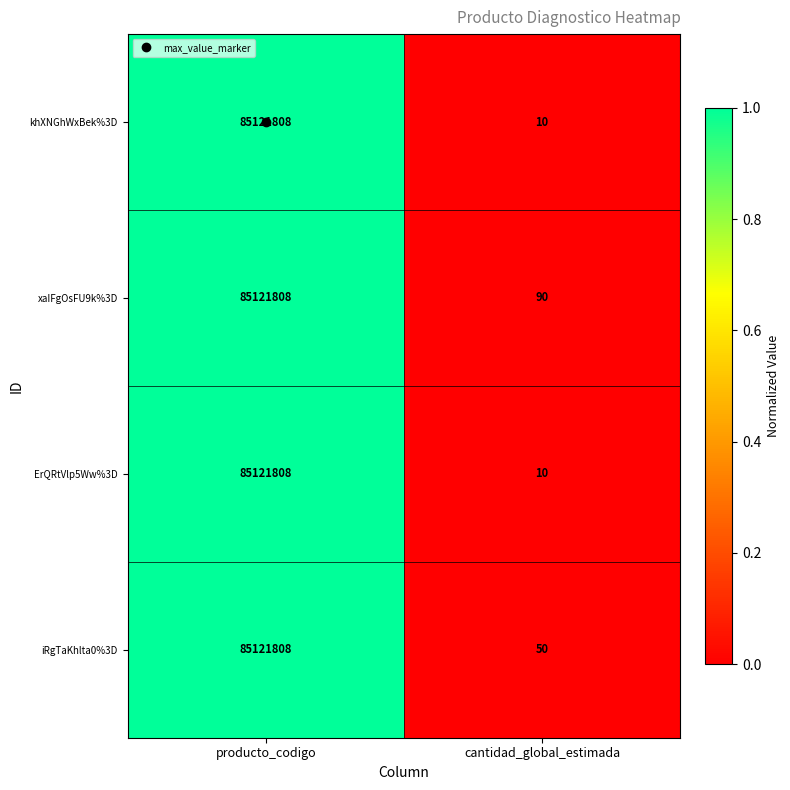

Count the number of data series in this chart.

4